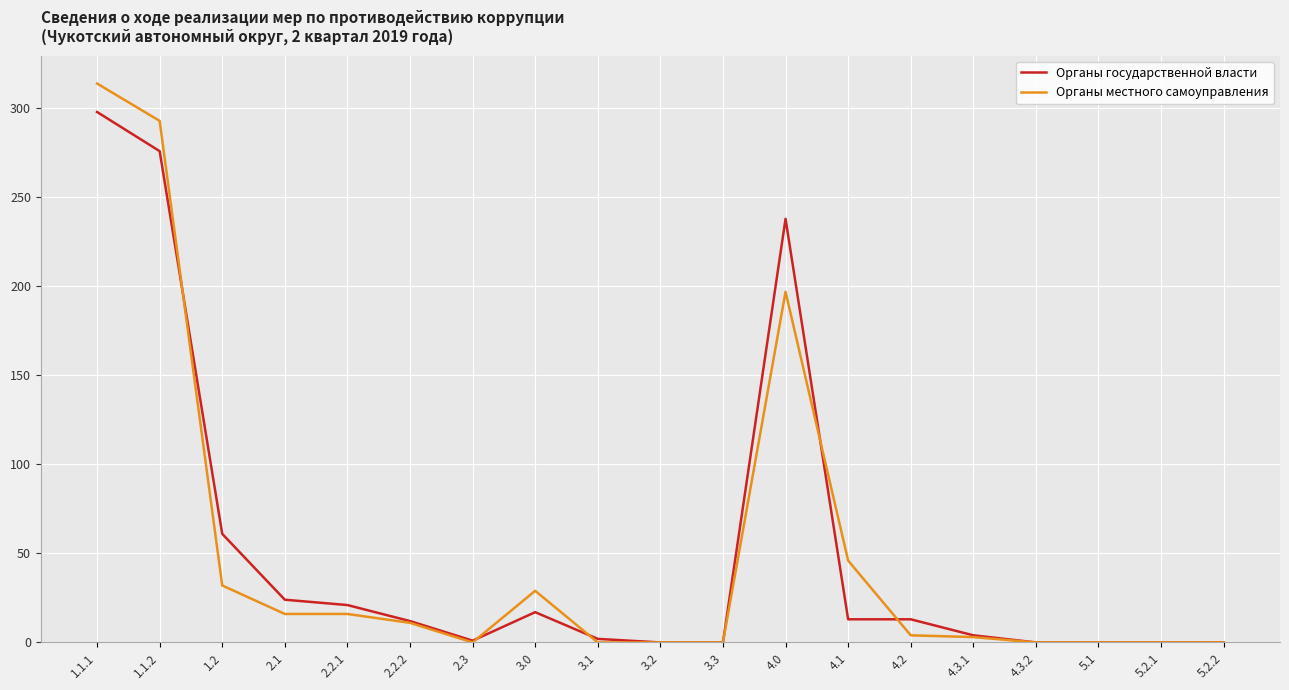

At which category is the sum across all series the highest?

1.1.1